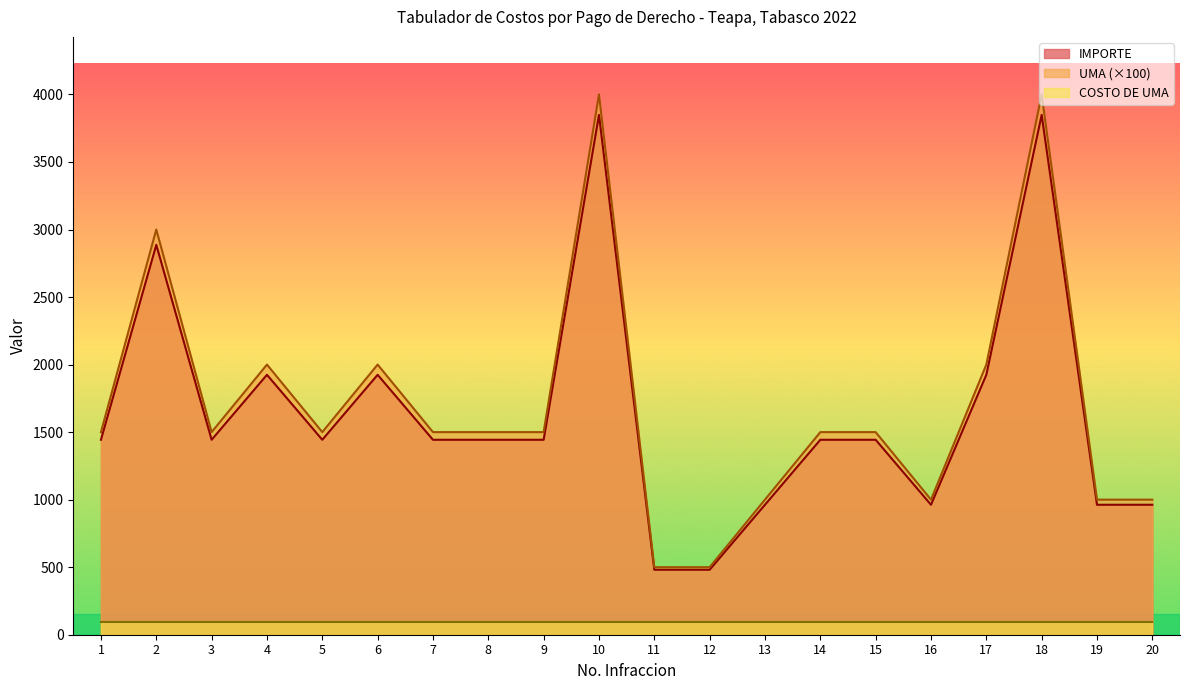

Which series has the widest spread of values?

UMA